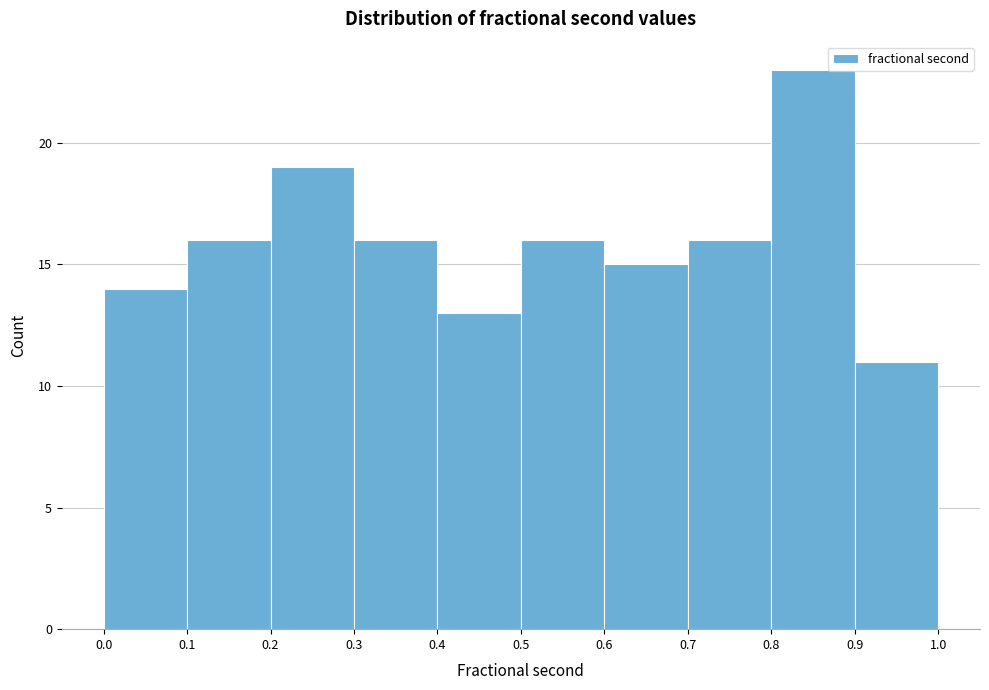

What is the height of the bar covering 0.5 to 0.6 on the x-axis? The values are not printed on the chart, so give them approximately, as read against the axis.

16